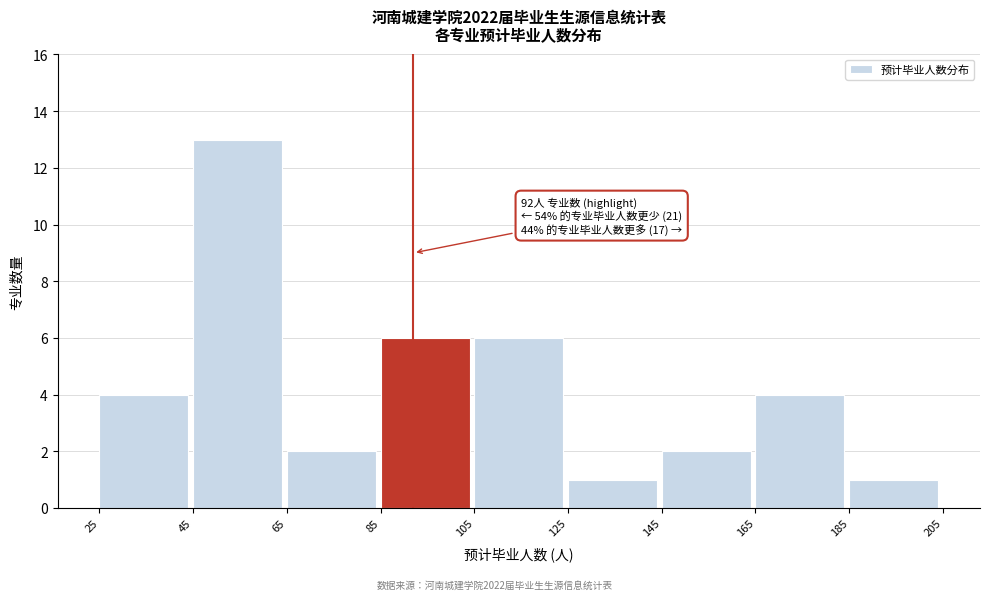

Which range on the x-axis has the tallest bar?

45 to 65